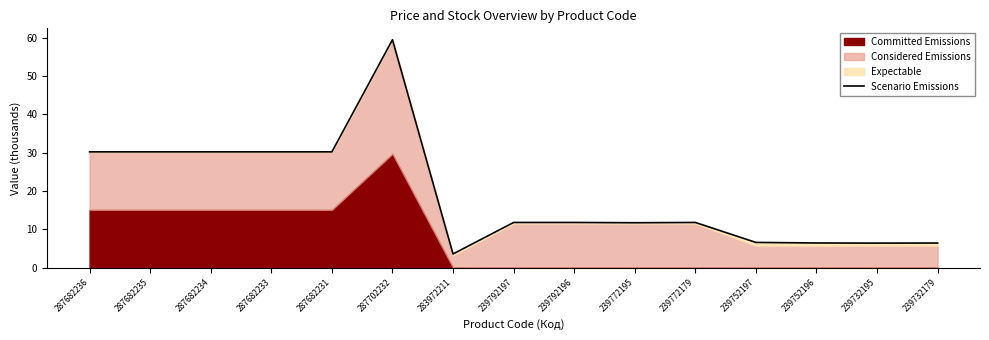

List the labels in order of value, largest first.

287702232, 287682236, 287682235, 287682234, 287682233, 287682231, 239792196, 239772179, 239792197, 239772195, 239752197, 239752196, 239732179, 239732195, 283972211